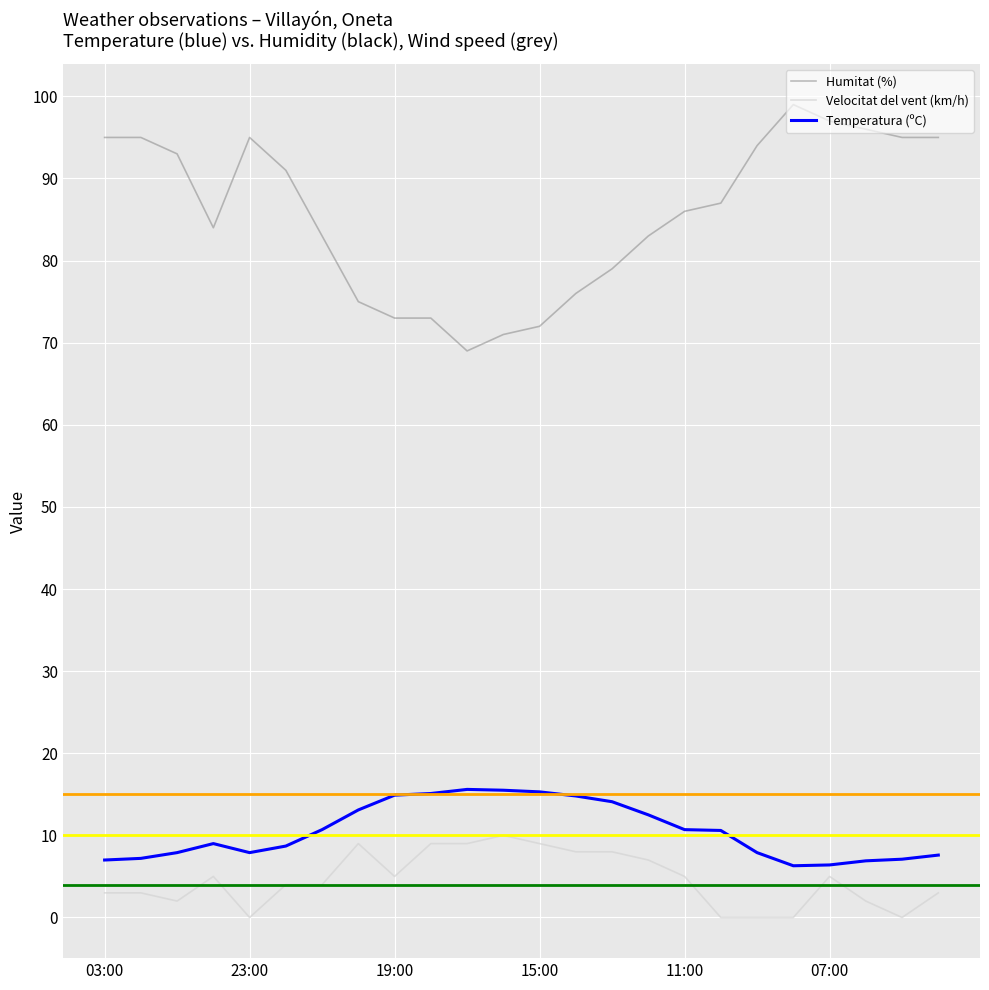

What is the maximum value shown in the chart?

99.0